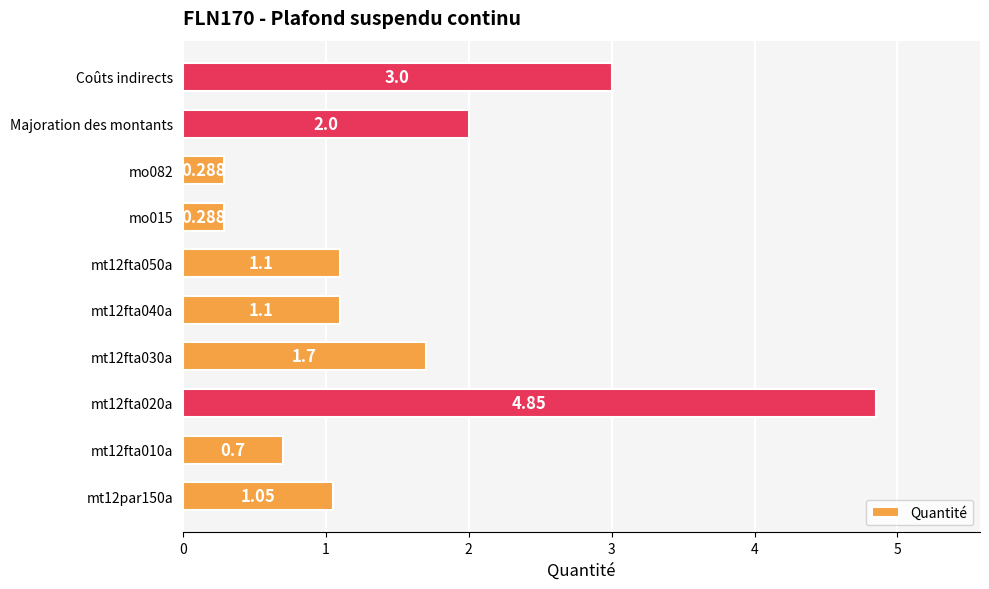

How many series are shown in this chart?

1